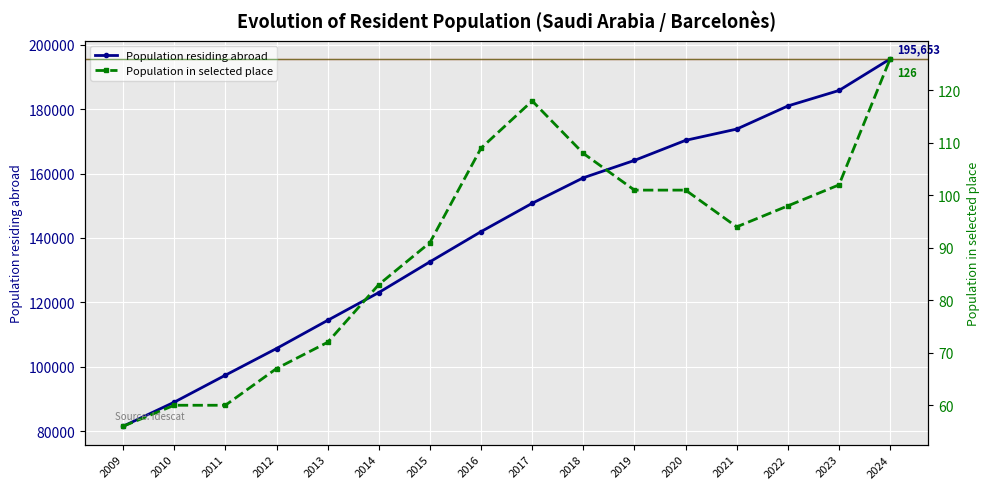

At which category is the sum across all series the highest?

2024